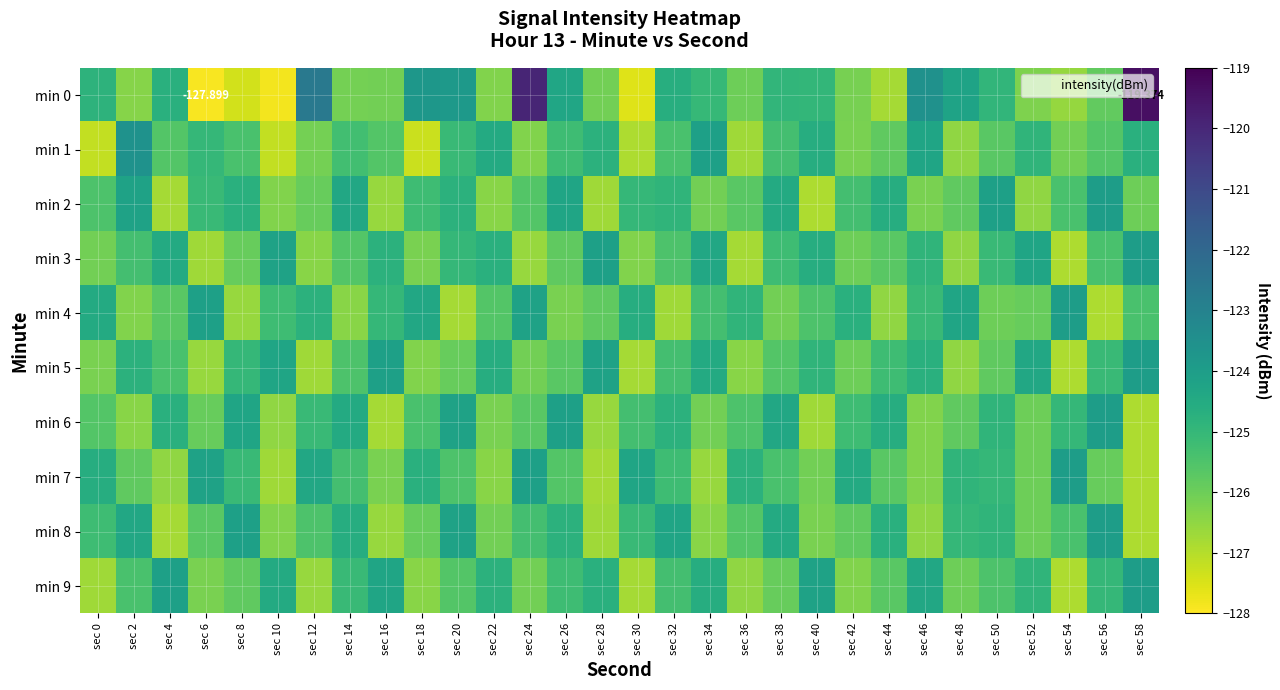

At which category is the sum across all series the highest?

sec 58